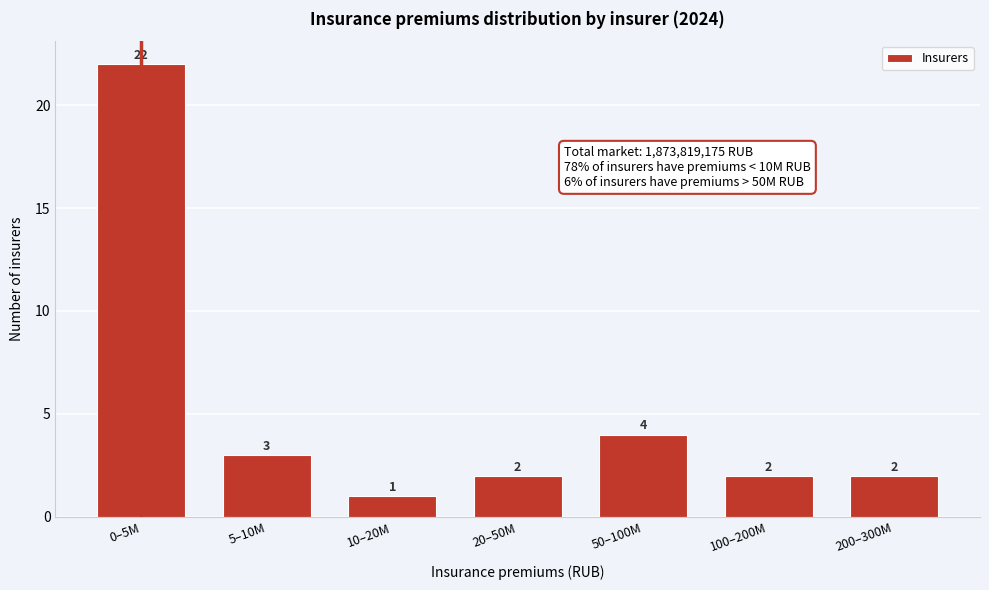

Reading left to right, list all the values displayed in this chart.

0–5M=22	5–10M=3	10–20M=1	20–50M=2	50–100M=4	100–200M=2	200–300M=2